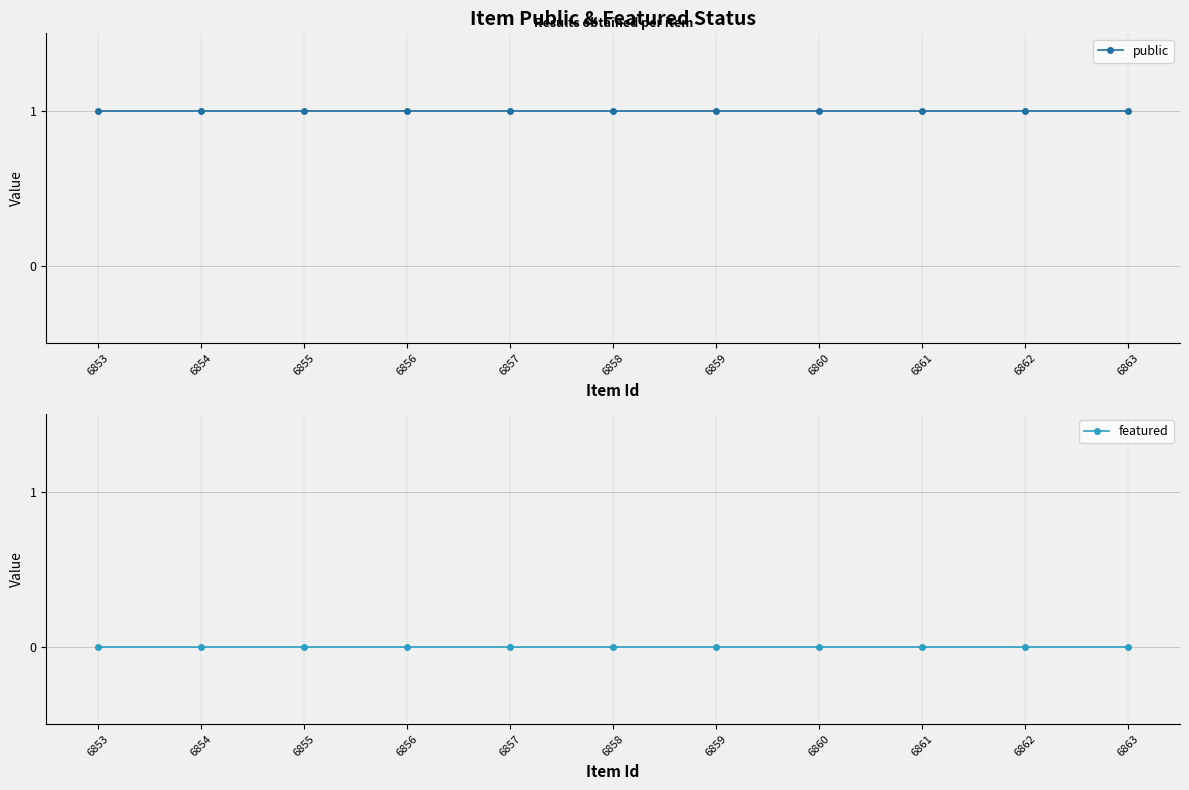

True or false: featured and public cross at least once.

False